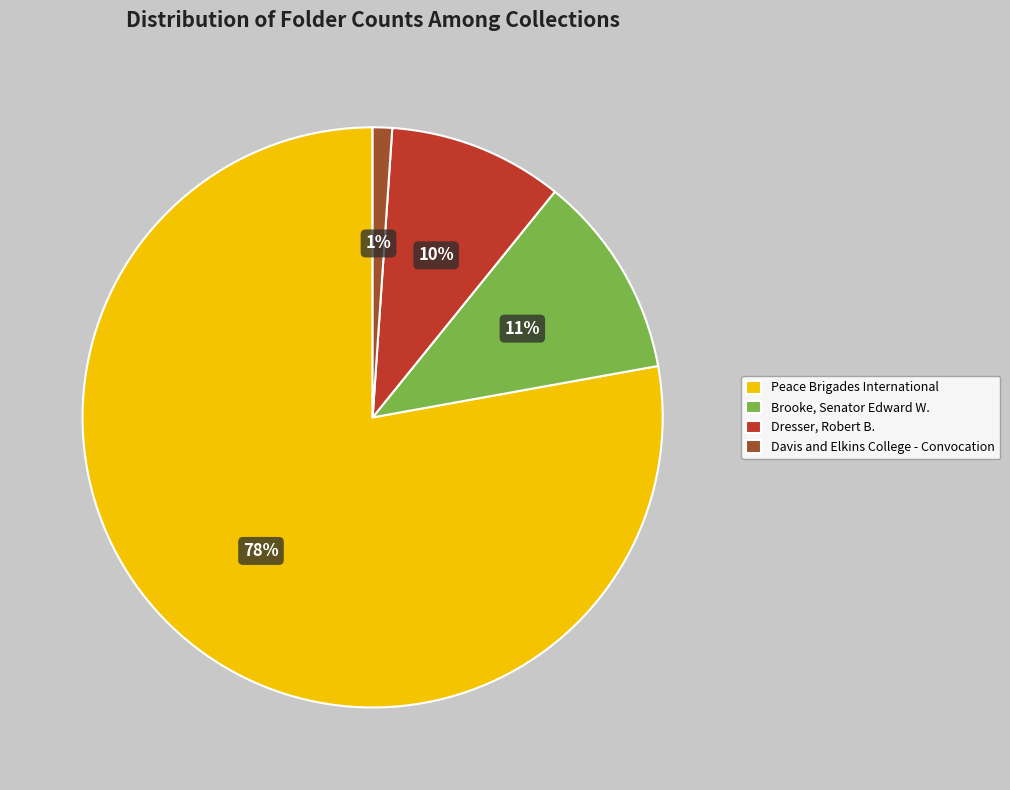

Is there any slice that represents more than half of the pie?

Yes